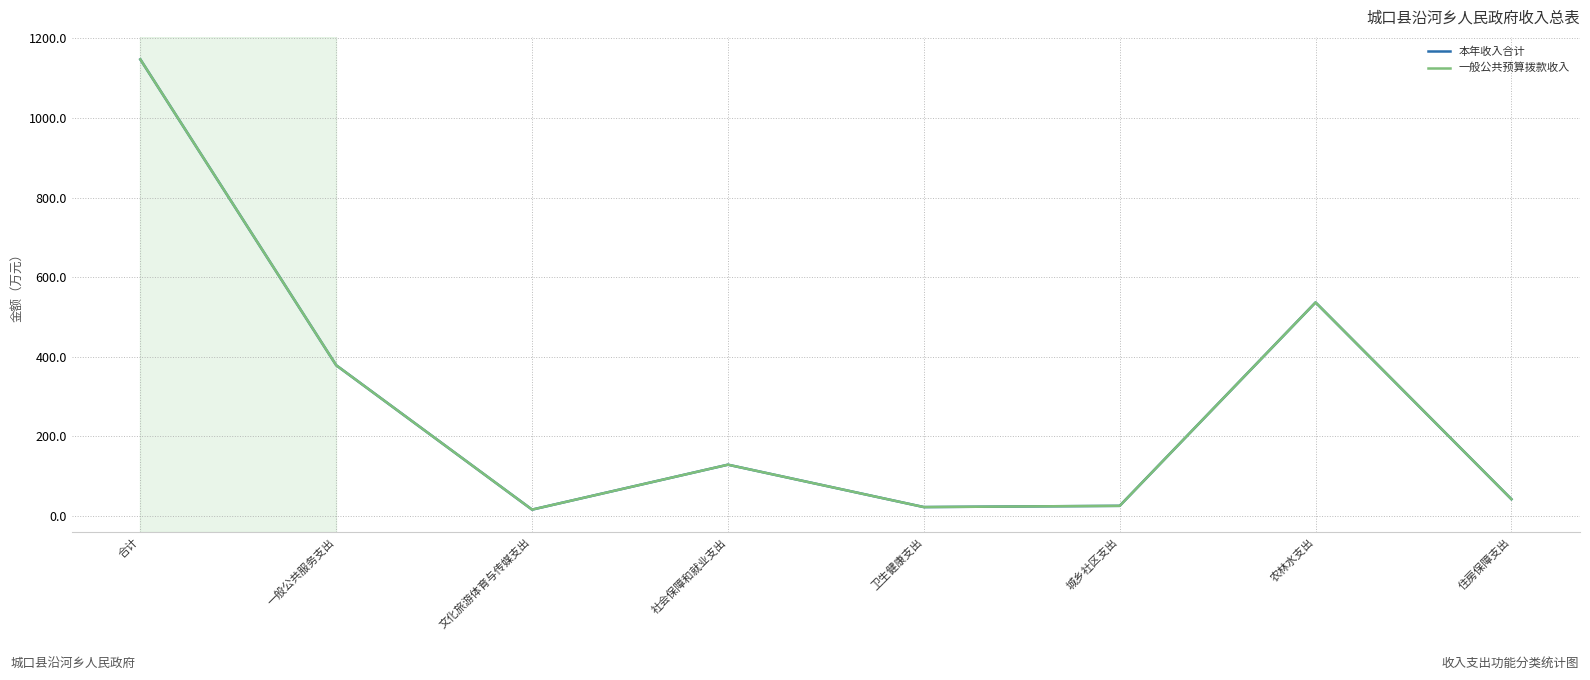

What is the difference between the maximum and minimum values in the 本年收入合计 series?

1131.8